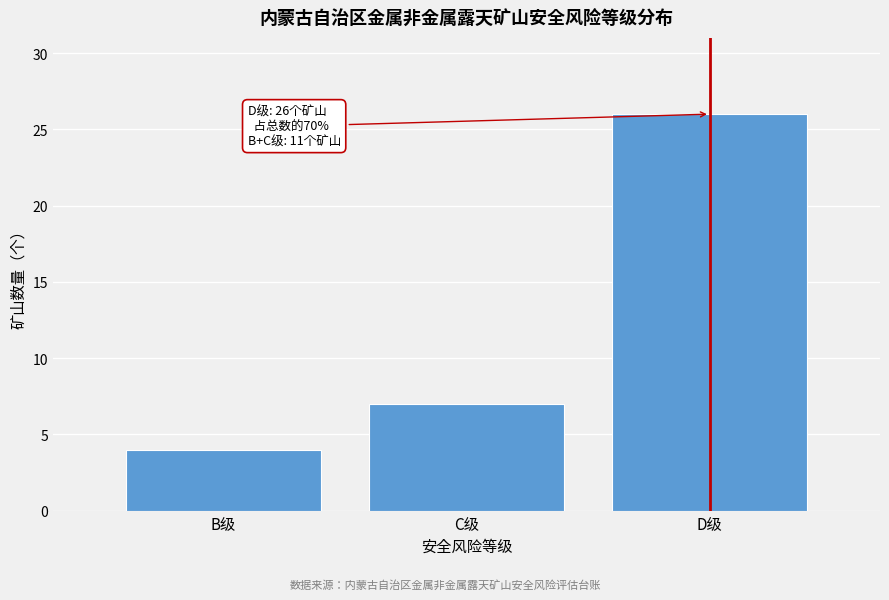

Reading left to right, list all the values displayed in this chart.

4	7	26